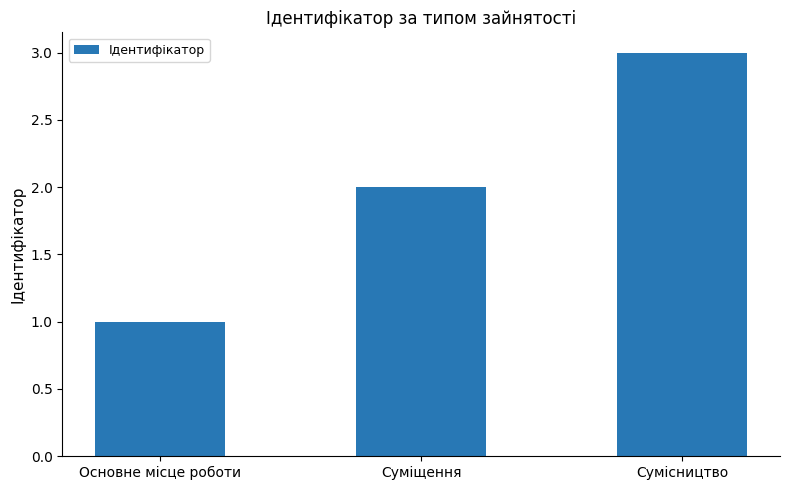

True or false: the data shows 1 at Суміщення.

False